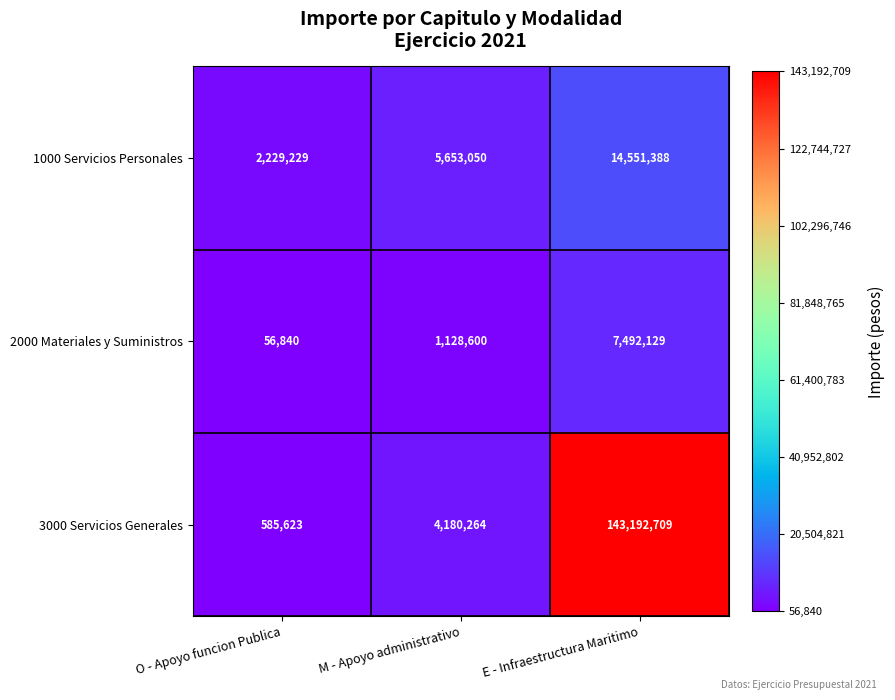

What is the average value of the 1000 Servicios Personales series?

7477889